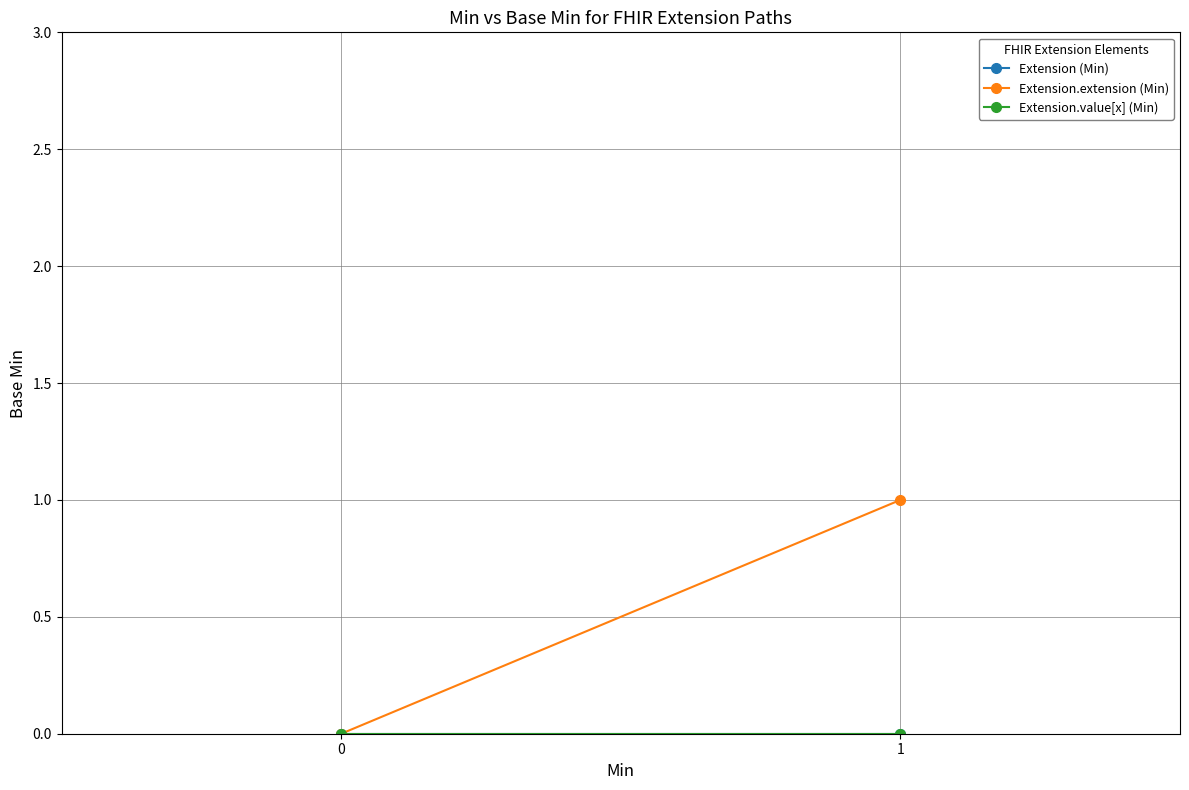

Which series has the widest spread of values?

Extension.extension (Min)